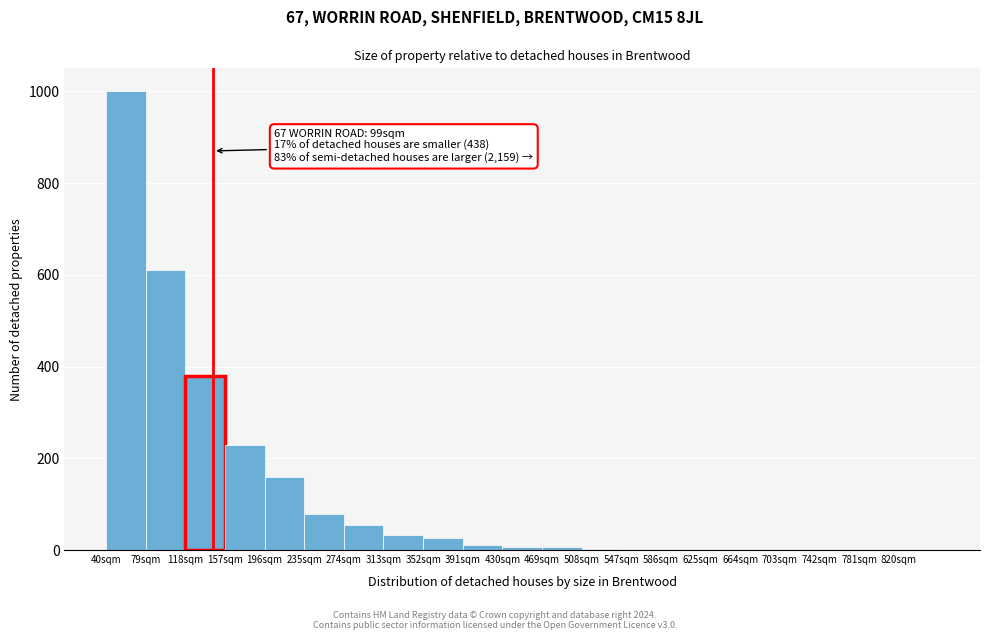

Which range on the x-axis has the tallest bar?

40 to 79